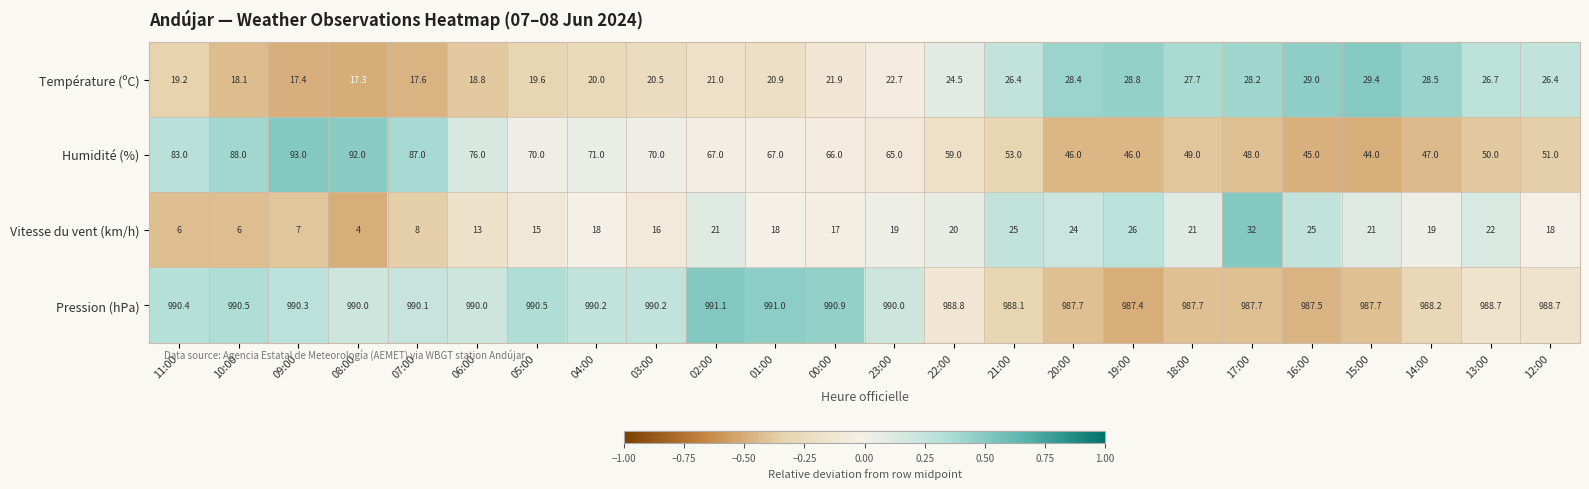

What value does the Vitesse du vent (km/h) series have at 15:00?

21.0